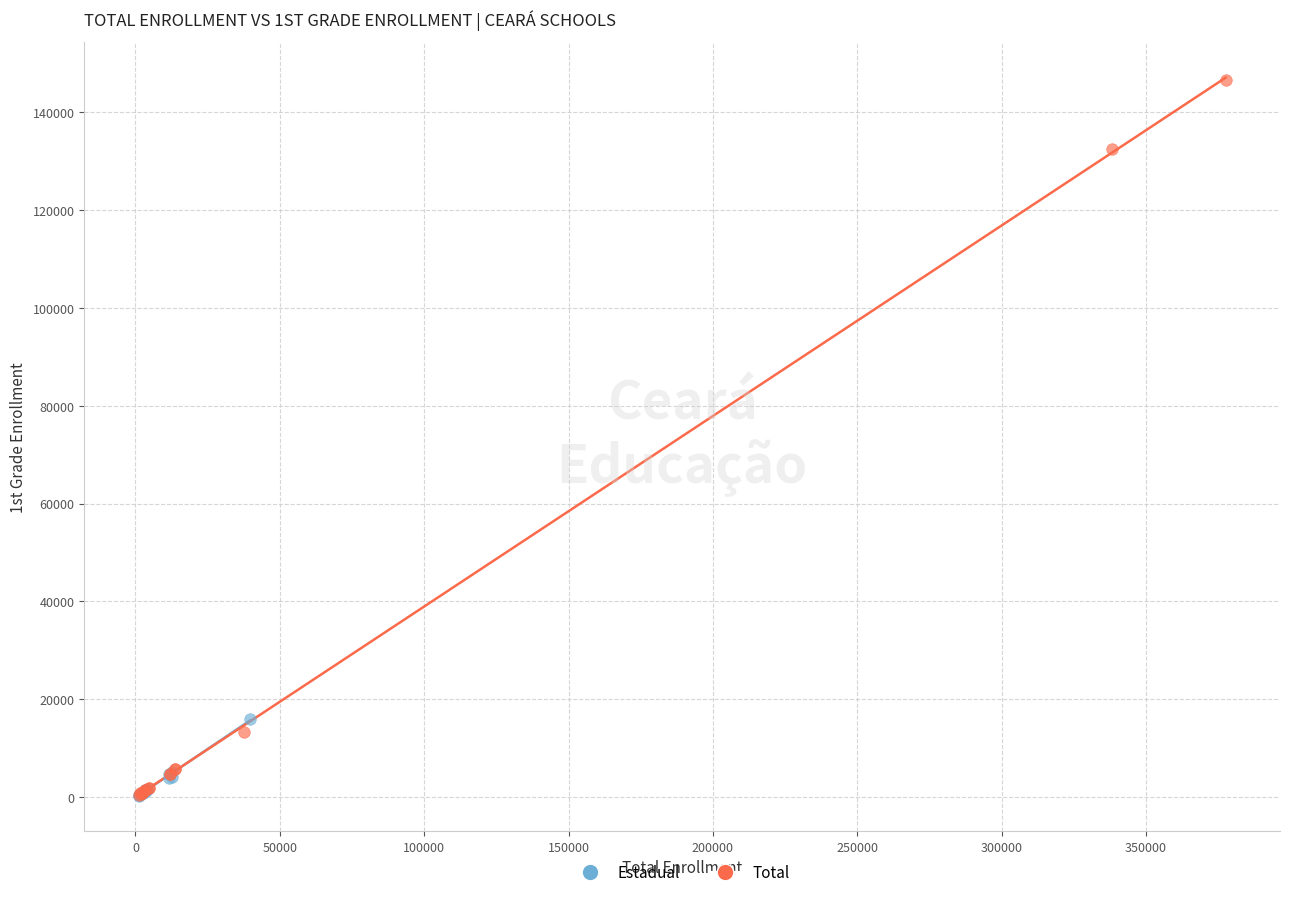

Which series has the largest Y range (max minus min)?

Total